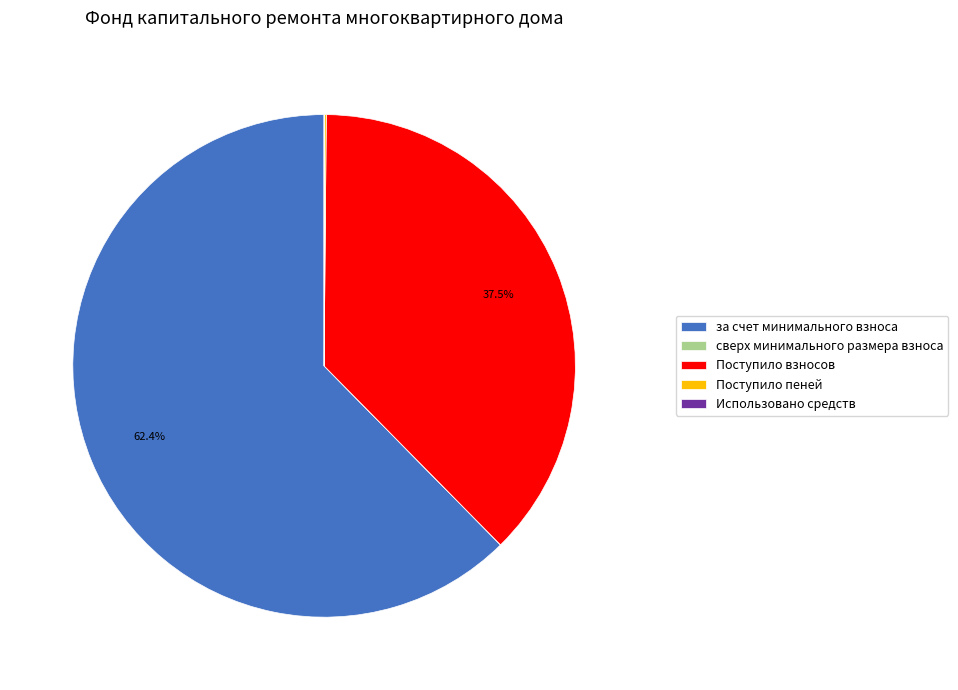

What is the largest slice in the pie chart?

за счет минимального взноса